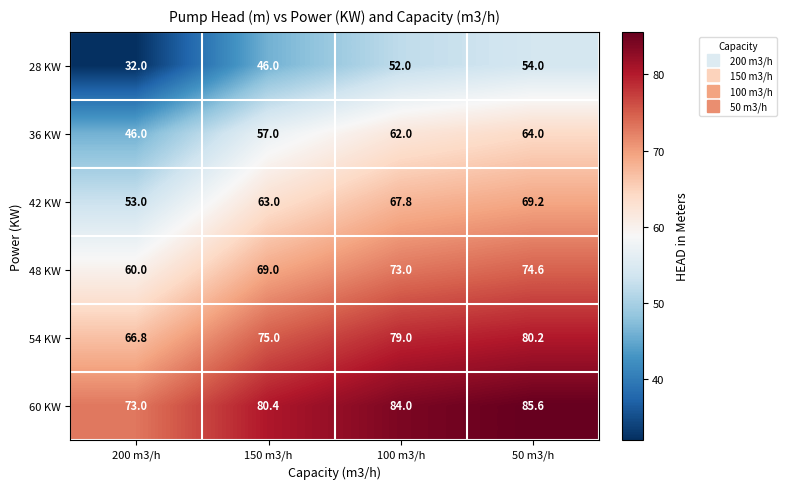

Reading left to right, extract all data points from this chart.

28 KW: 32.0	46.0	52.0	54.0
36 KW: 46.0	57.0	62.0	64.0
42 KW: 53.0	63.0	67.8	69.2
48 KW: 60.0	69.0	73.0	74.6
54 KW: 66.8	75.0	79.0	80.2
60 KW: 73.0	80.4	84.0	85.6